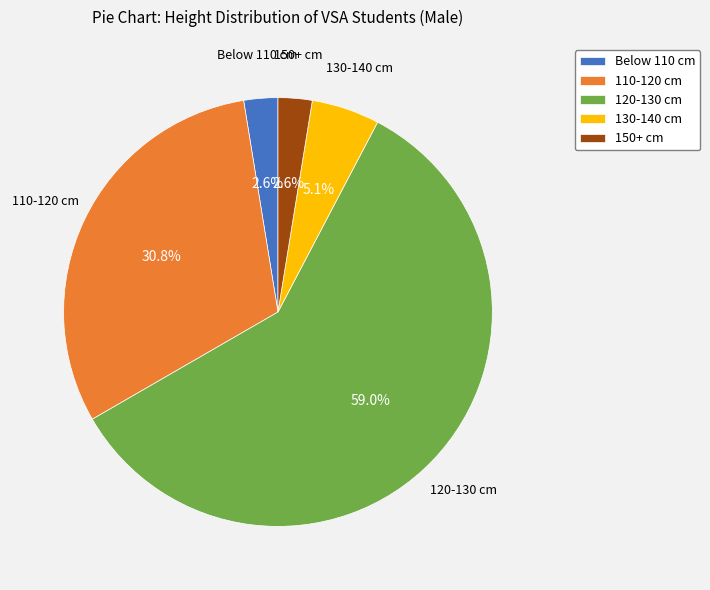

Approximately how many times larger is the value at 150+ cm compared to 130-140 cm?

0.5